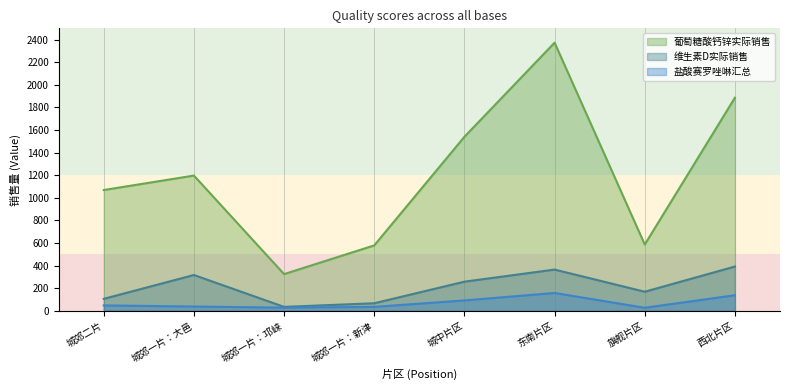

What is the value of the 葡萄糖酸钙锌实际销售 point at the 3rd from the left?

325